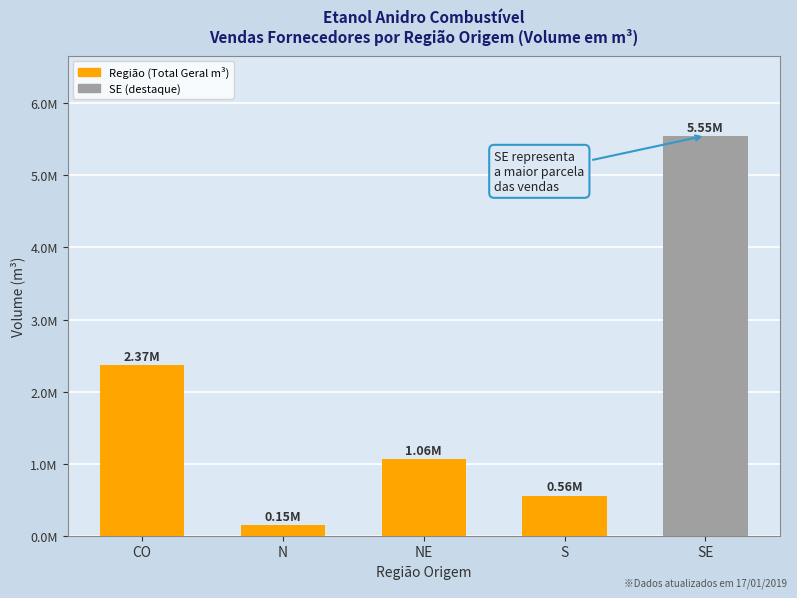

Are the bars horizontal?

No